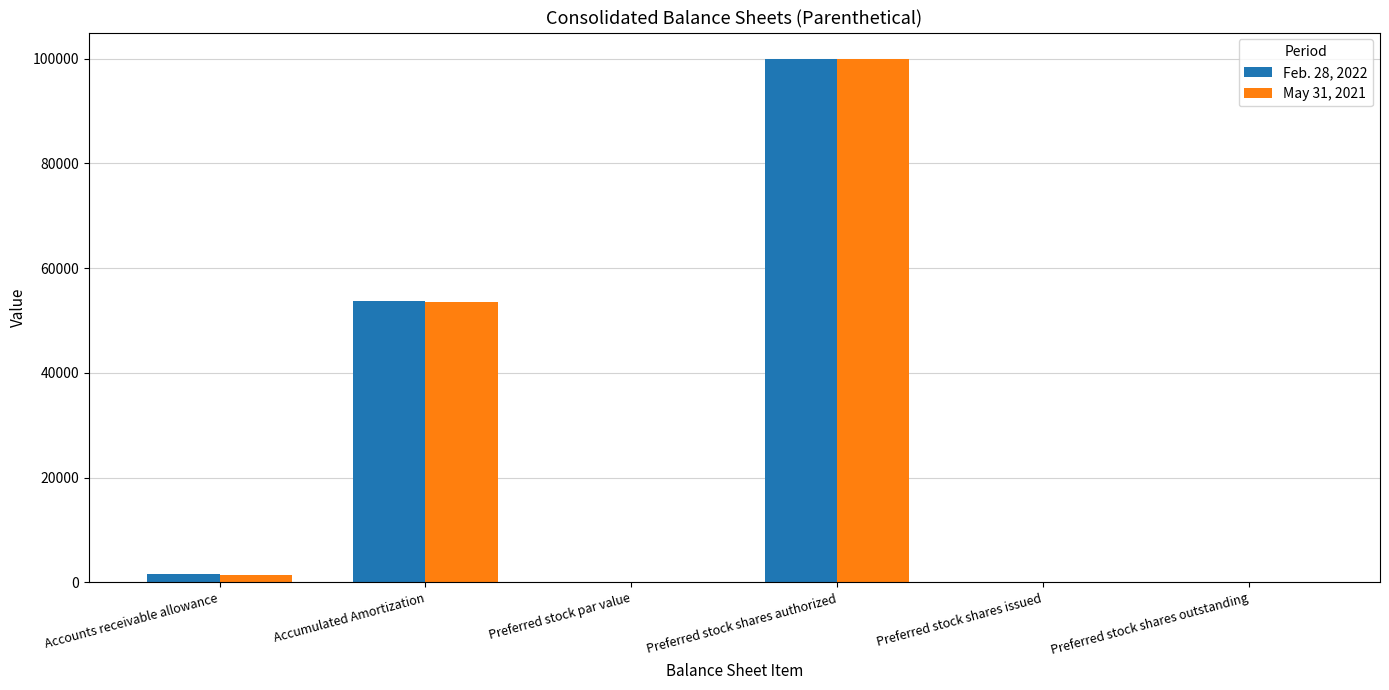

What are all the series names shown in the legend?

Feb. 28, 2022, May 31, 2021